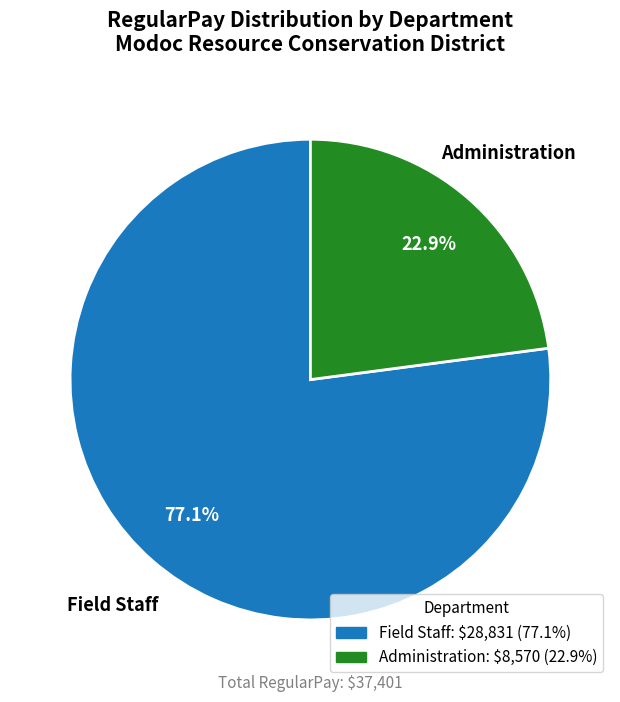

What percentage do Field Staff and Administration together represent?

100.0%